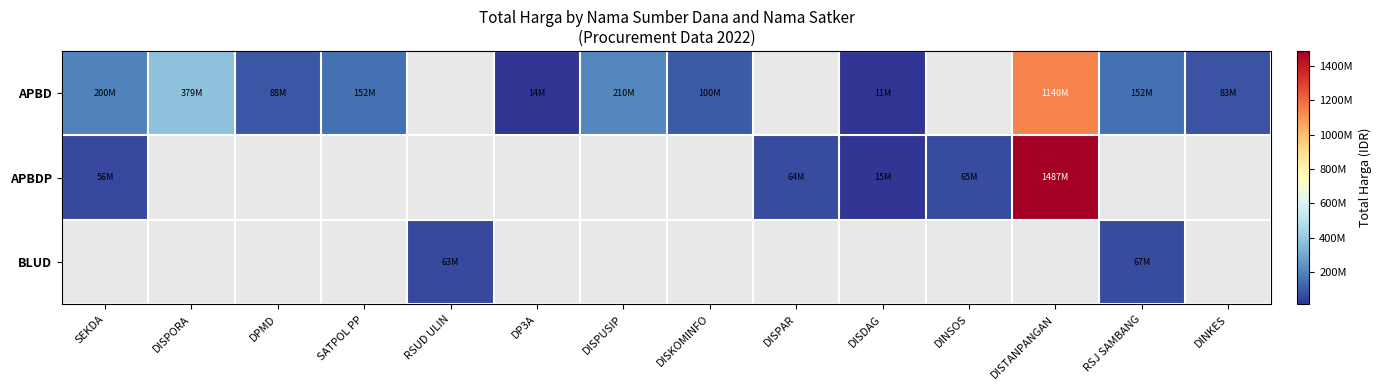

At which label does APBDP reach its minimum?

DISDAG